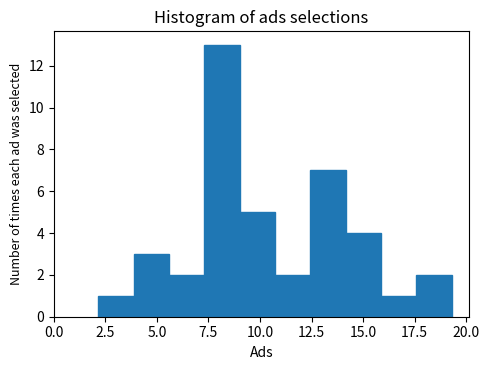

Read against the x-axis, roughly where is the centre of the tallest bar?

8.0